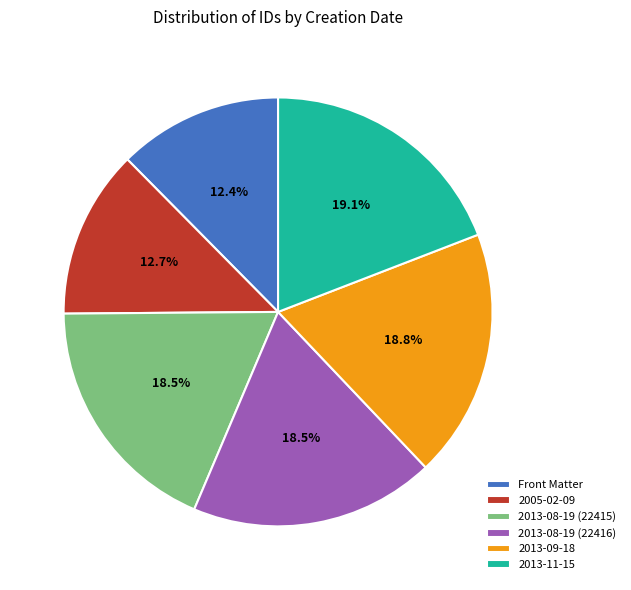

Is there a majority slice in this chart?

No